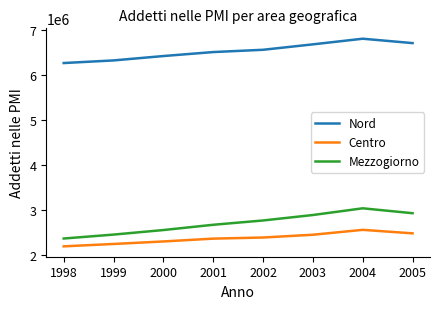

How many interior local peaks does the Mezzogiorno series have?

1